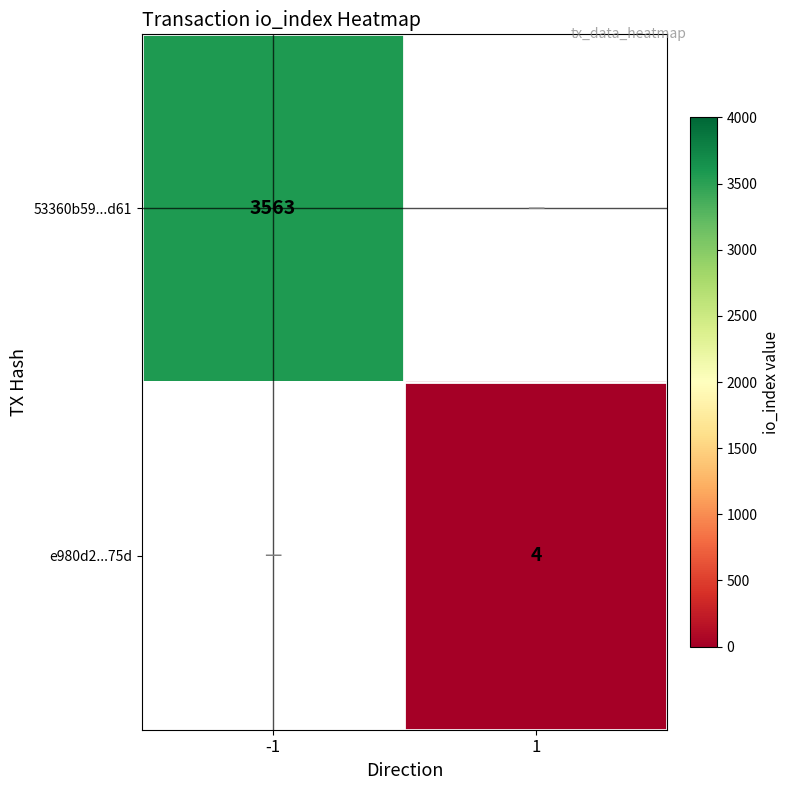

The value of e980d2...75d at 1 is 2.3. True or false?

False